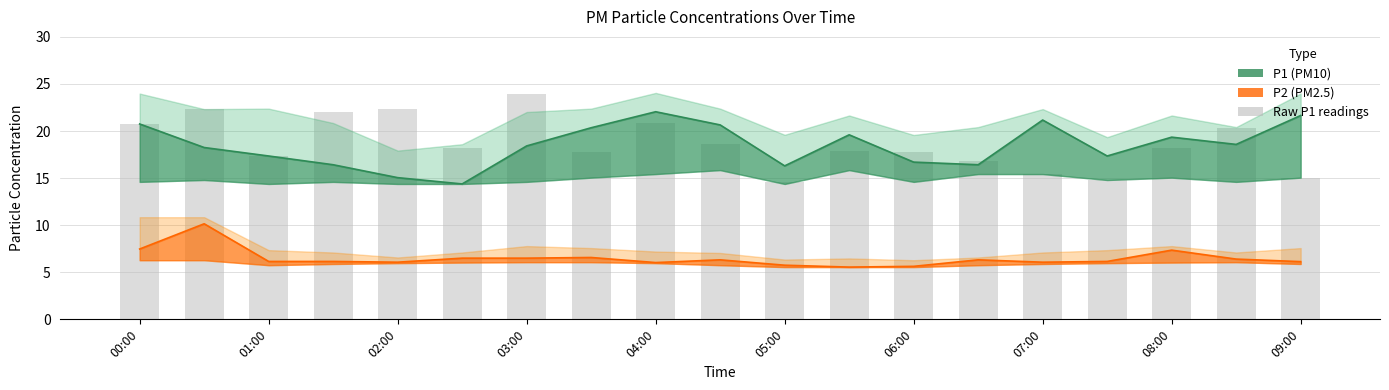

What is the smallest value displayed?

14.6